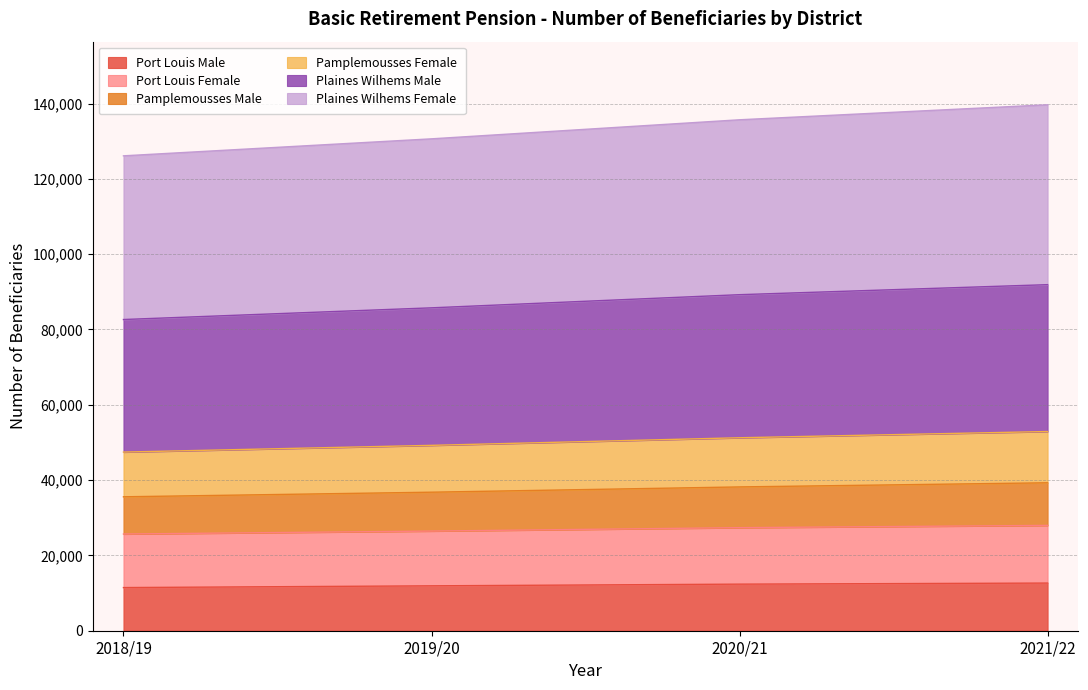

True or false: Pamplemousses Male and Port Louis Female intersect in this chart.

False